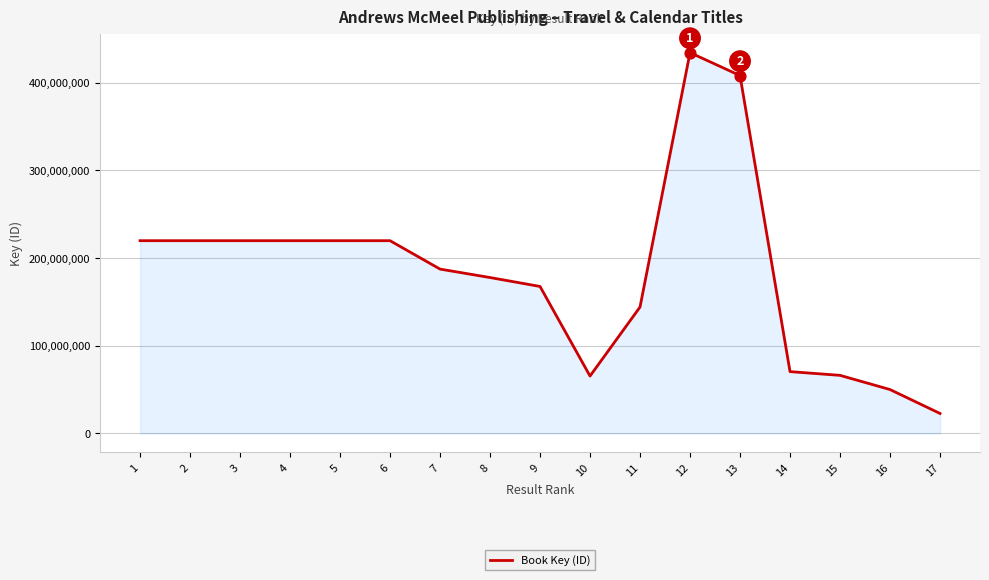

What is the change in value from 7 to 13?

+220602783